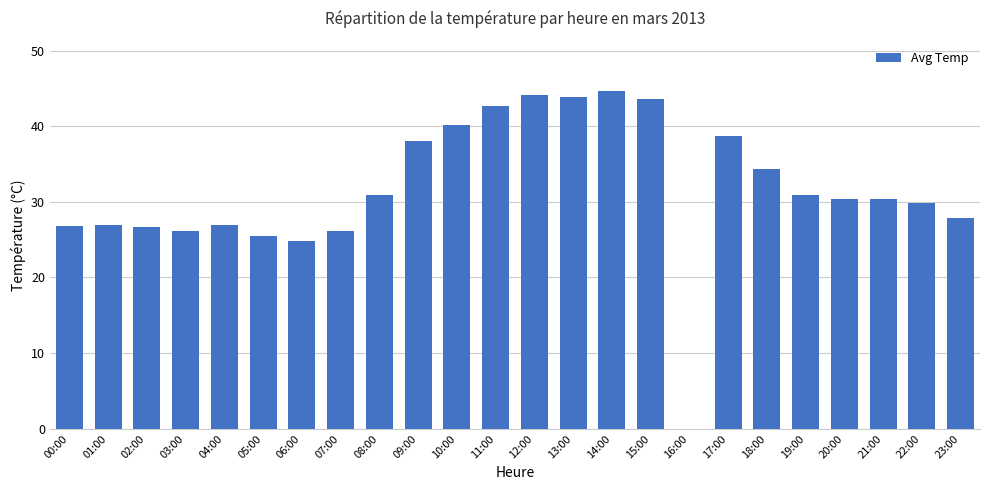

What is the ratio of the value at 08:00 to the value at 10:00?

0.8